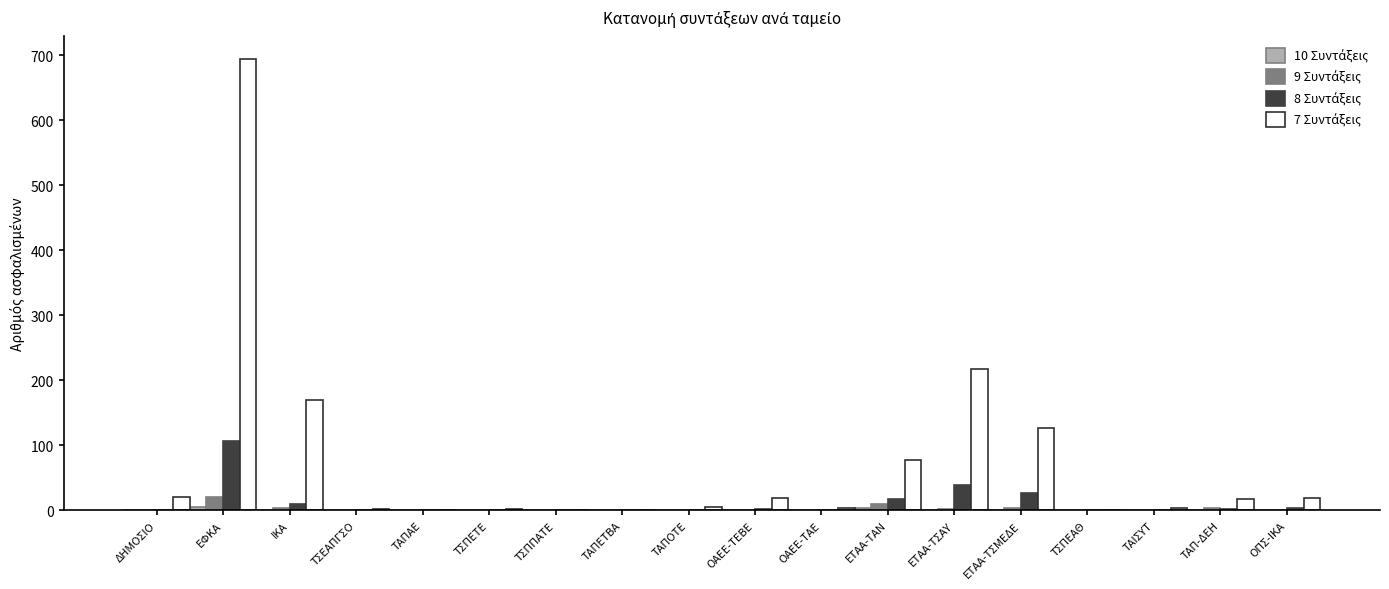

Which category has the highest value across all series?

ΕΦΚΑ